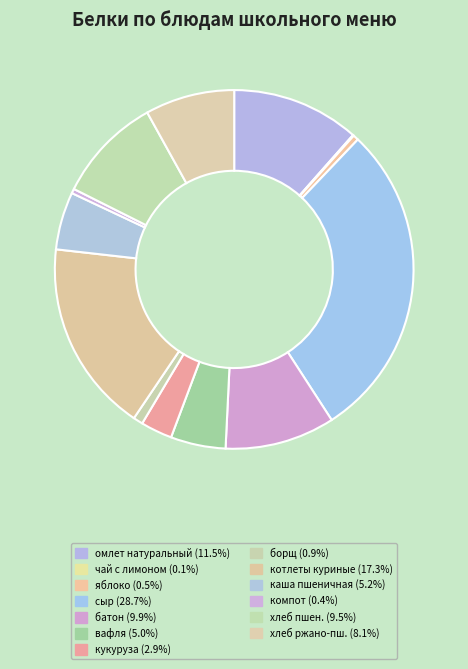

How many slices are in this pie chart?

13